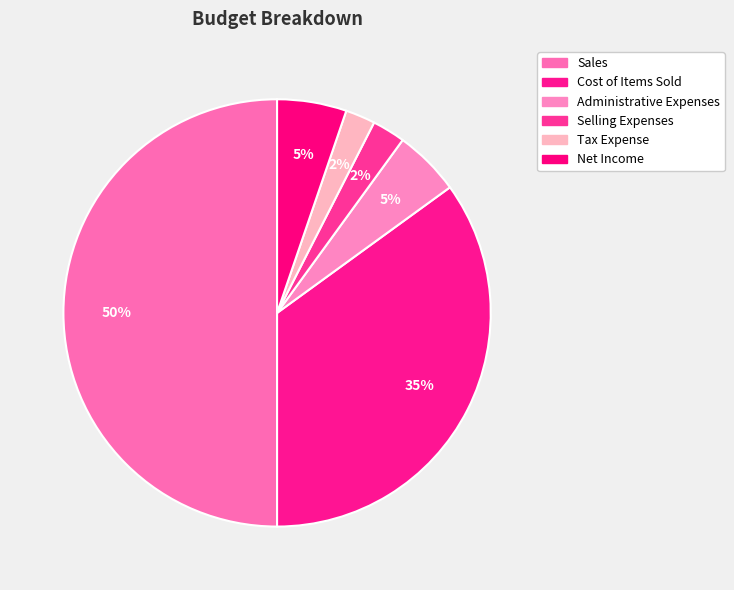

Is there a majority slice in this chart?

No